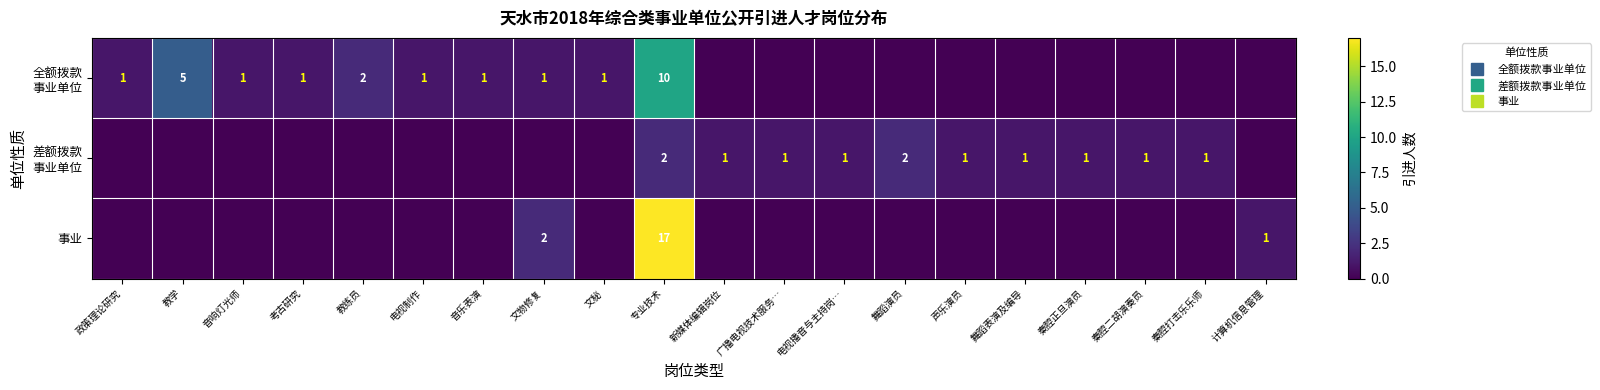

Is it true that 全额拨款 事业单位 equals 2 at 文物修复?

False